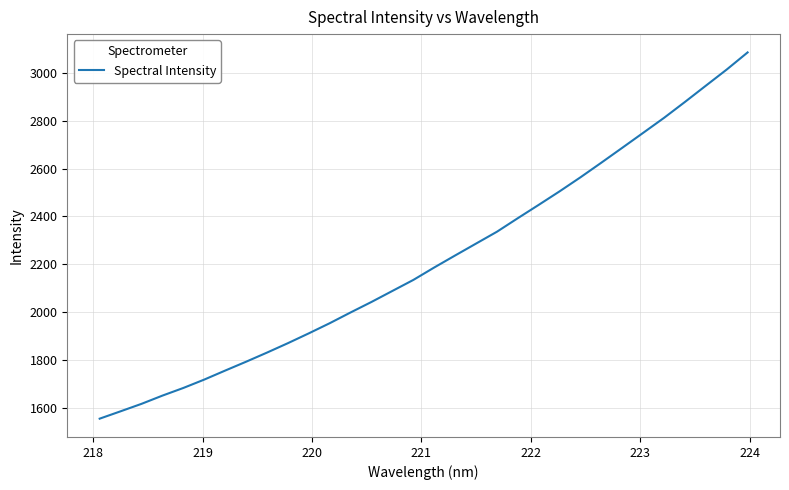

What is the difference between the maximum and second lowest values?

1497.7